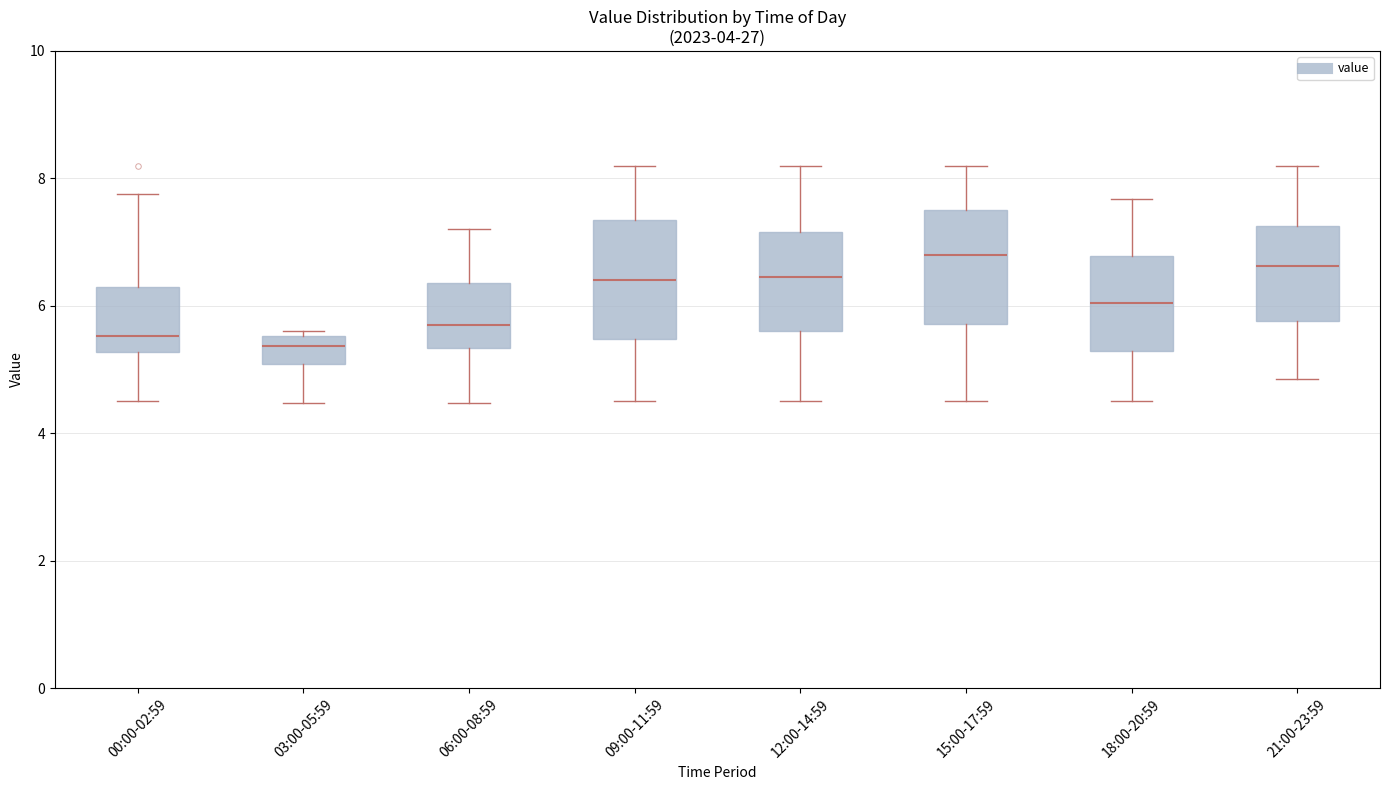

Where does the upper whisker of the box for 12:00-14:59 end on the y-axis? The values are not printed on the chart, so give them approximately, as read against the axis.

8.2